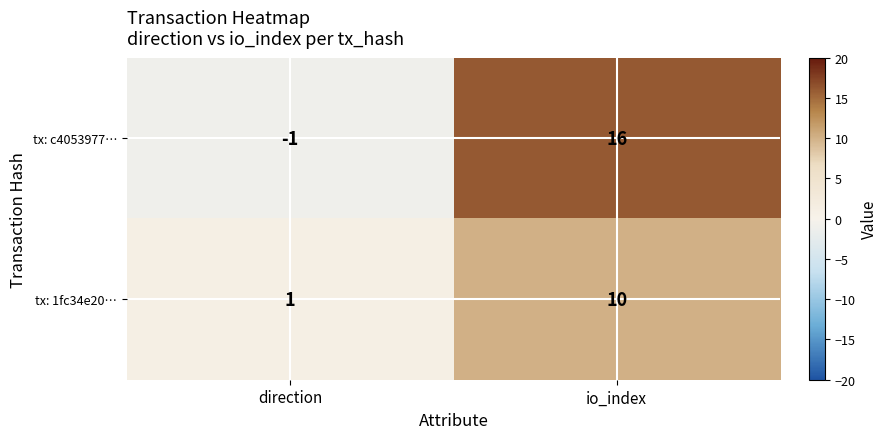

Which series has the largest total across all categories?

tx: c4053977…